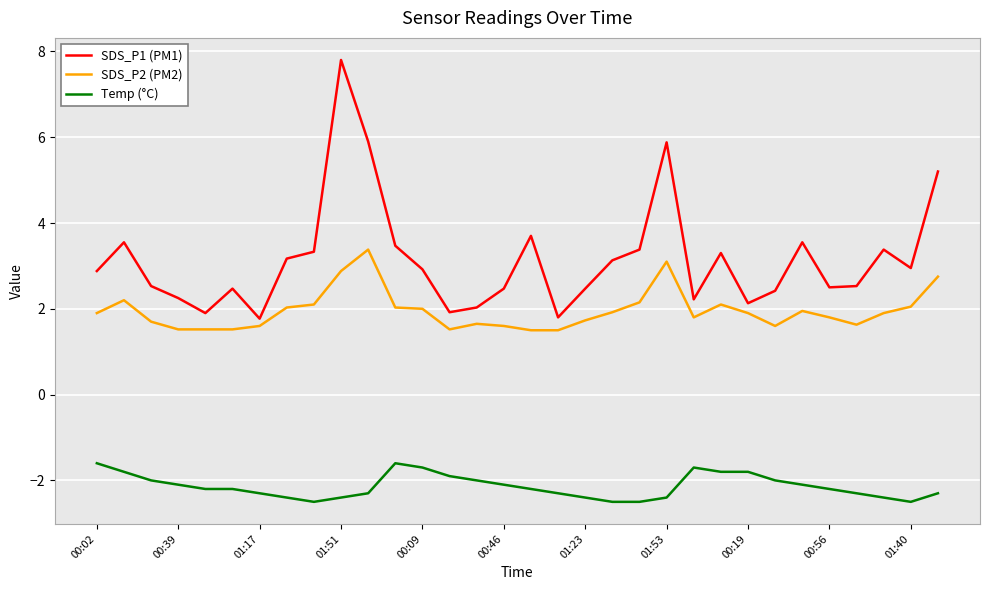

Rank the series by their maximum value, from highest to lowest.

SDS_P1 (PM1), SDS_P2 (PM2), Temp (°C)